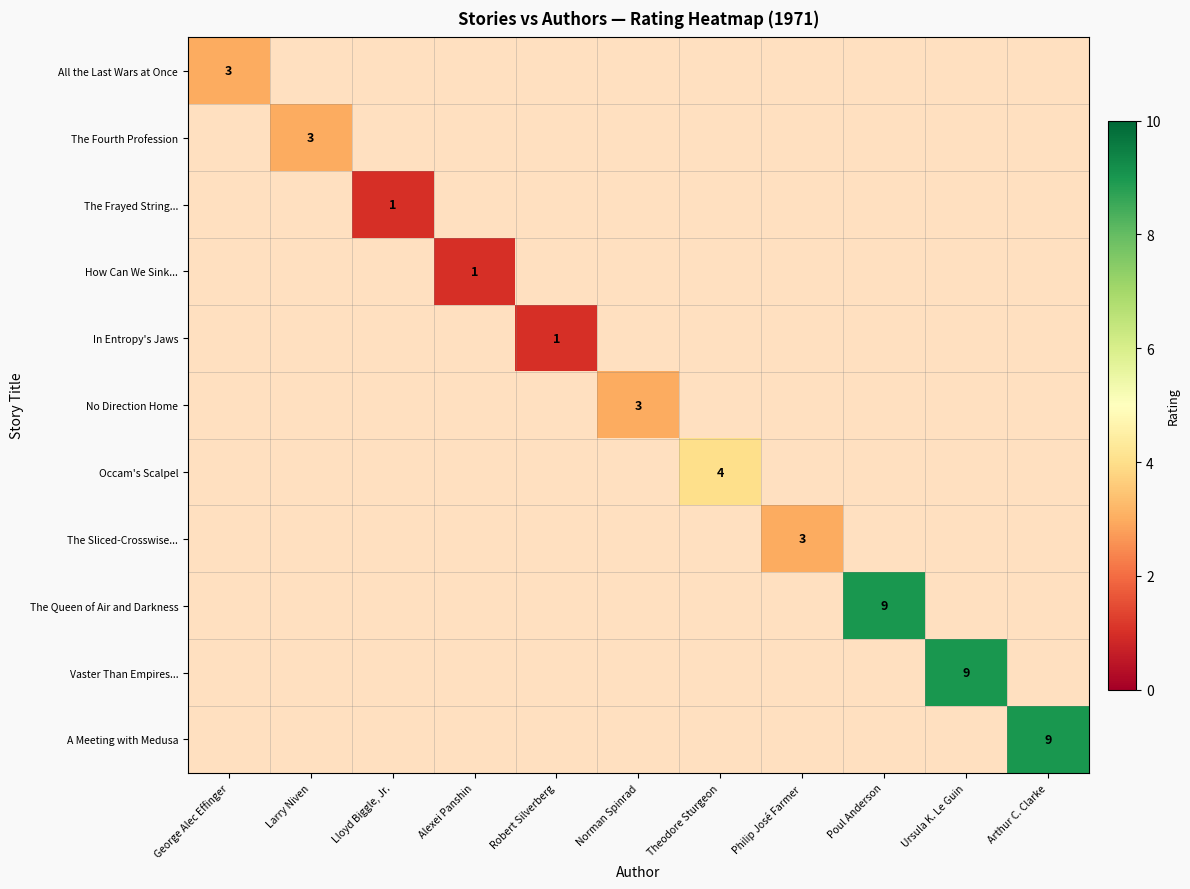

Is it true that The Sliced-Crosswise... equals 3 at Philip José Farmer?

True